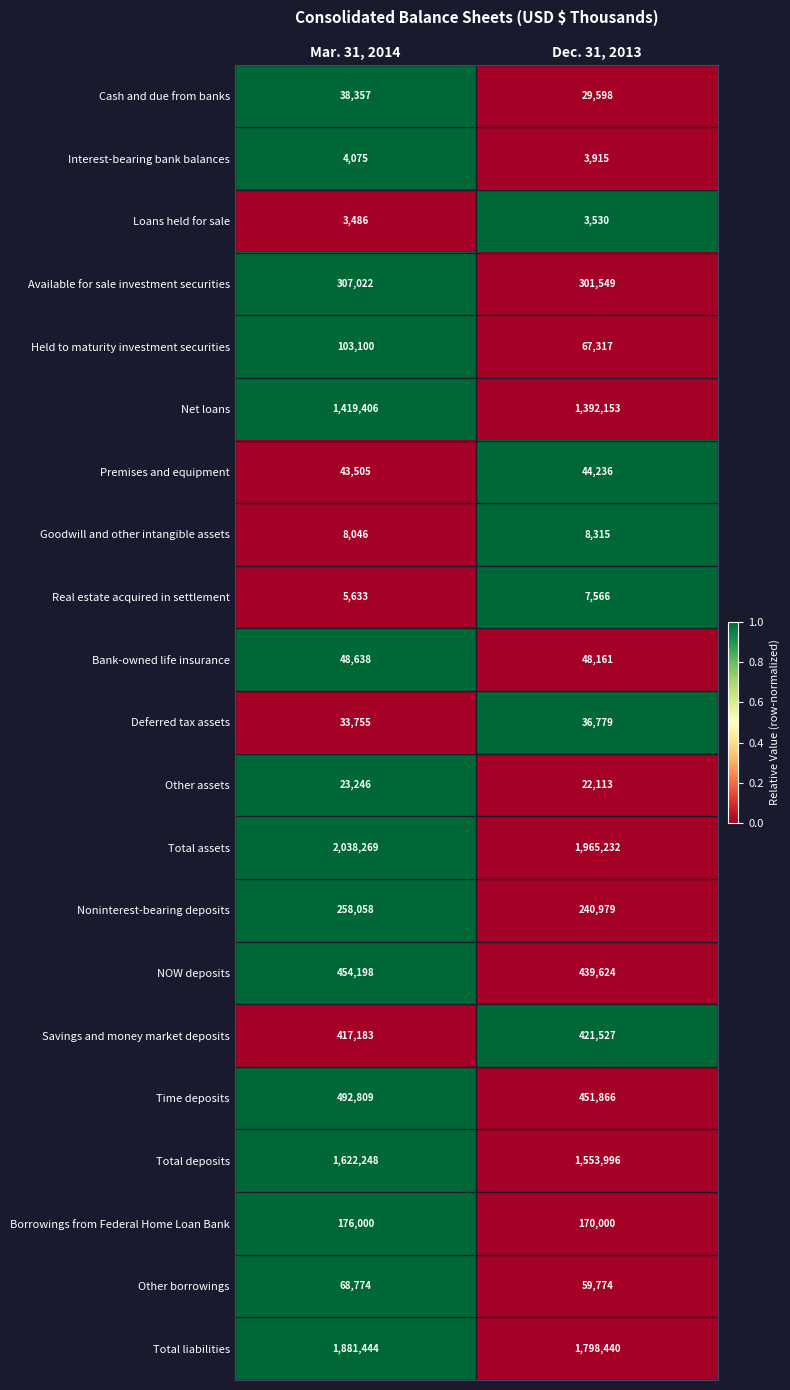

True or false: Net loans has a value of 429590 at Dec. 31, 2013.

False